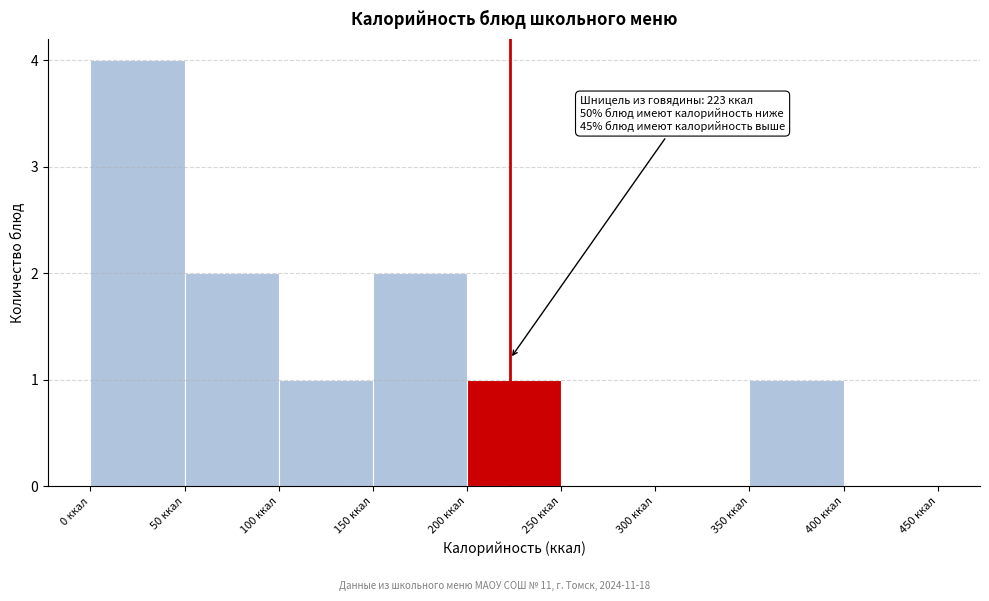

Over which range of the x-axis is the bar tallest?

0 to 50